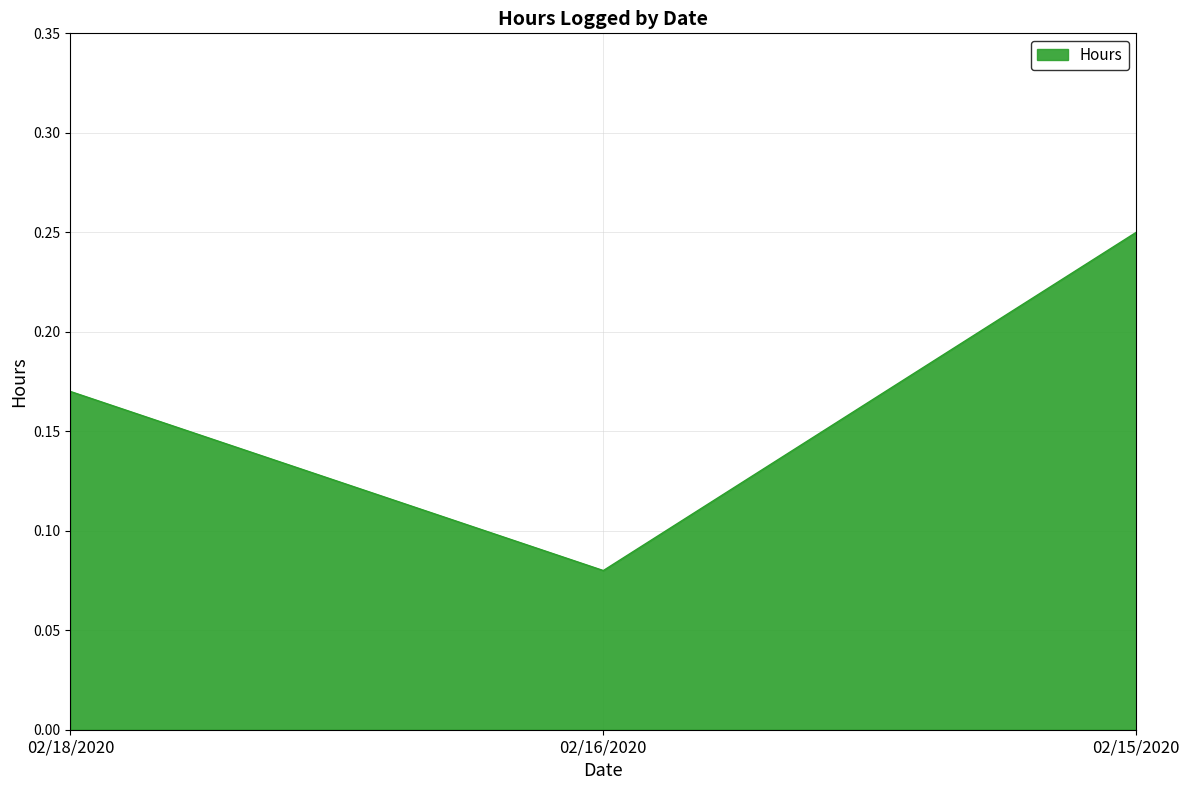

What is the change in value from 02/18/2020 to 02/15/2020?

+0.1